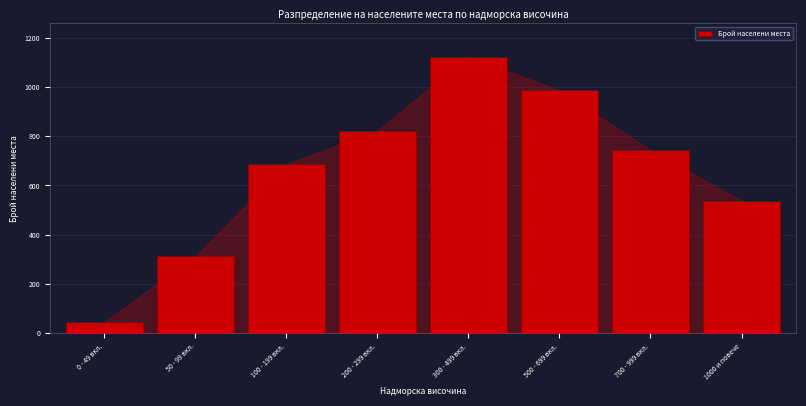

Reading left to right, what are all the values shown in this chart?

0 - 49 вкл.=45	50 - 99 вкл.=312	100 - 199 вкл.=687	200 - 299 вкл.=823	300 - 499 вкл.=1124	500 - 699 вкл.=987	700 - 999 вкл.=743	1000 и повече=538